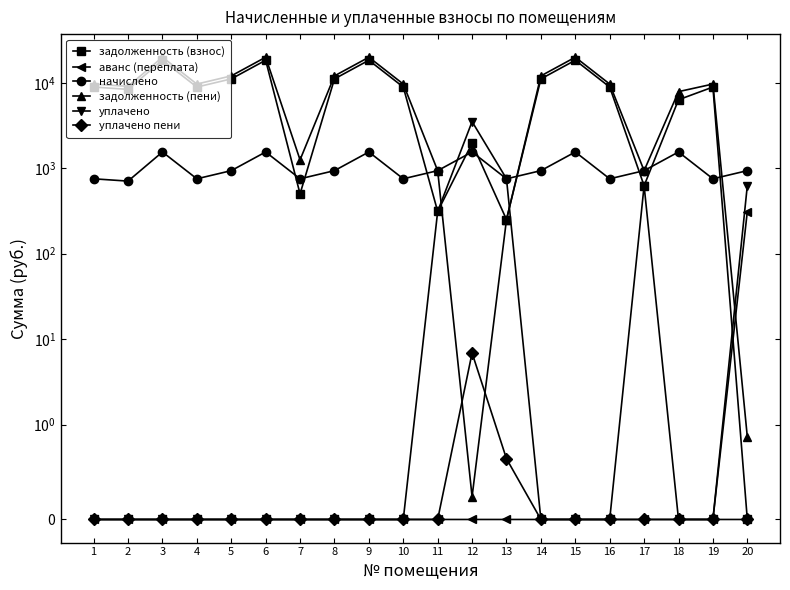

Is the value of уплачено at 1 greater than the value of аванс (переплата) at 13?

No